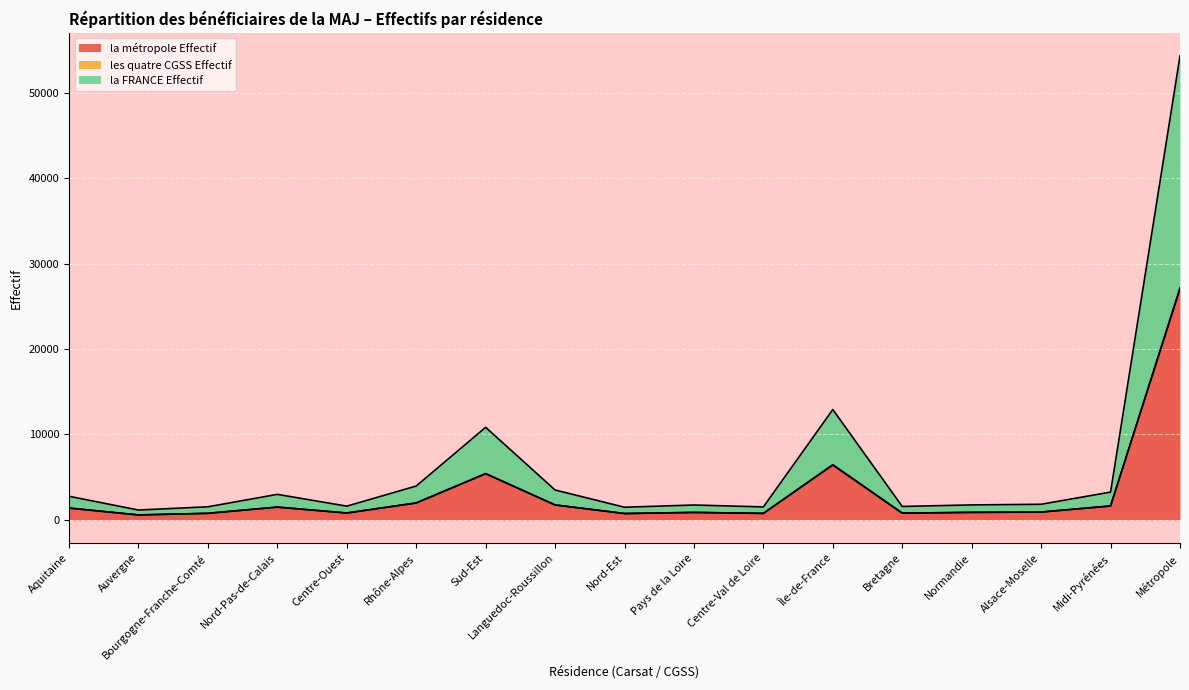

Which series has the widest spread of values?

la FRANCE Effectif